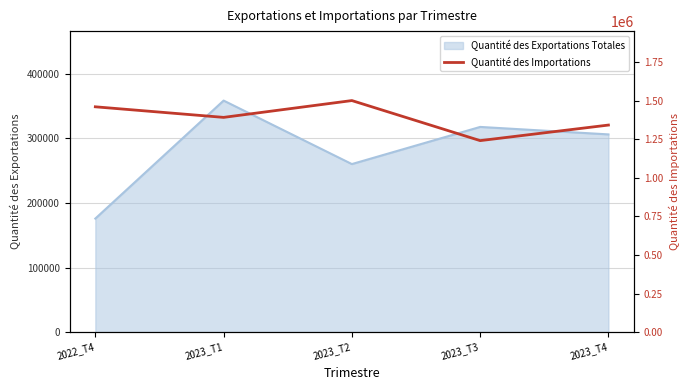

True or false: the data shows 1391805.6 at 2023_T1.

True